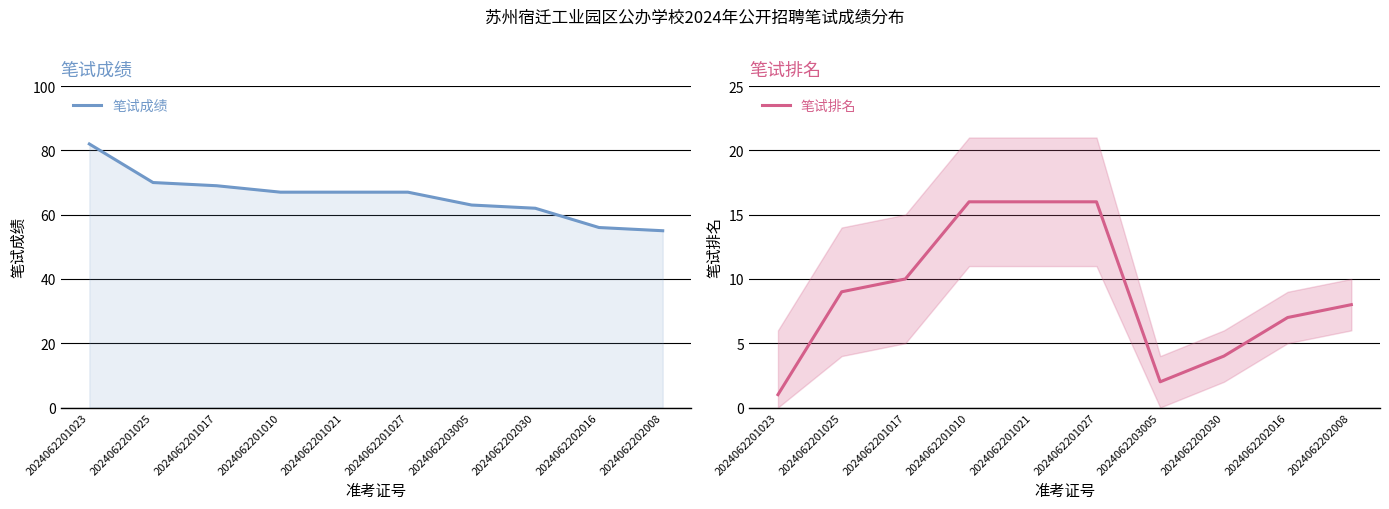

List the series in order of their overall mean, highest first.

笔试成绩, 笔试排名